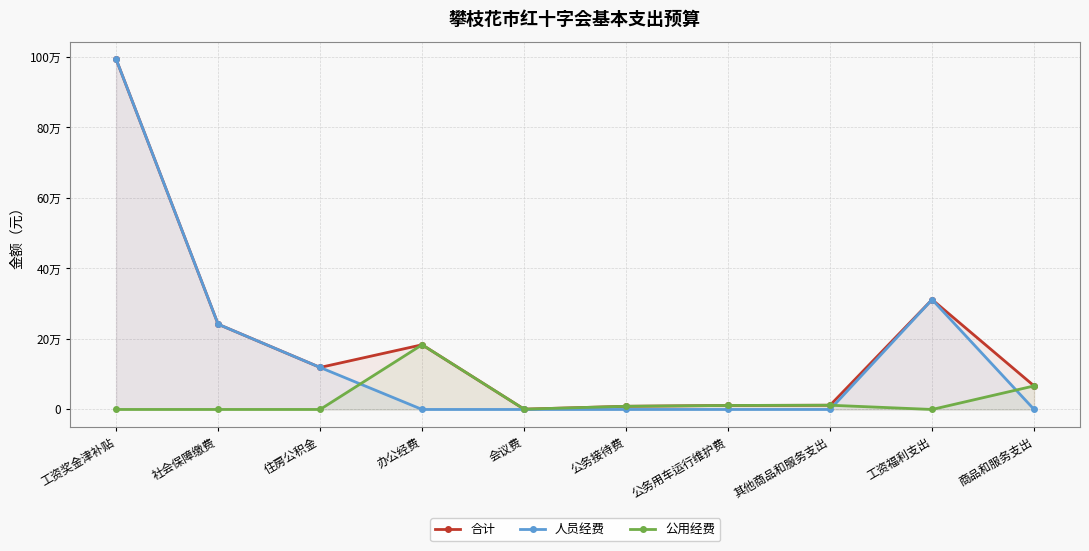

True or false: 合计 has a value of 4854.0 at 其他商品和服务支出.

False